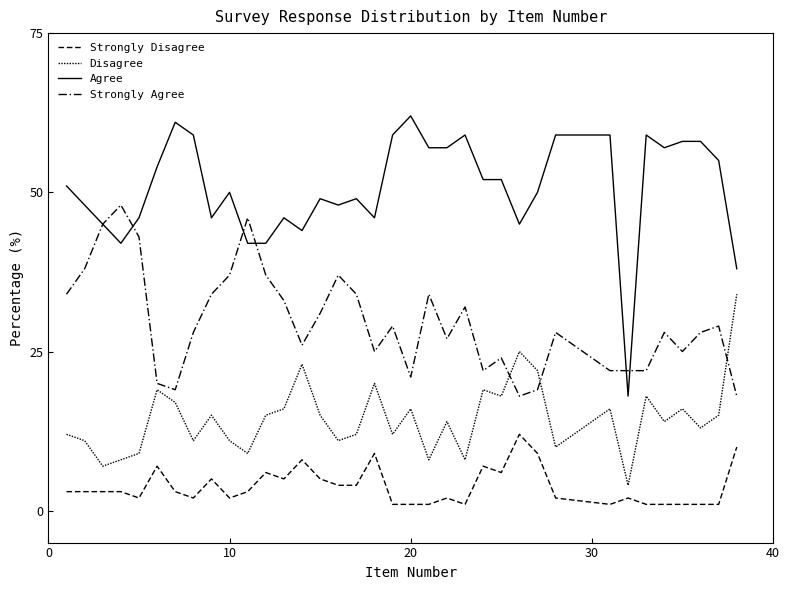

How many lines are shown in the chart?

4